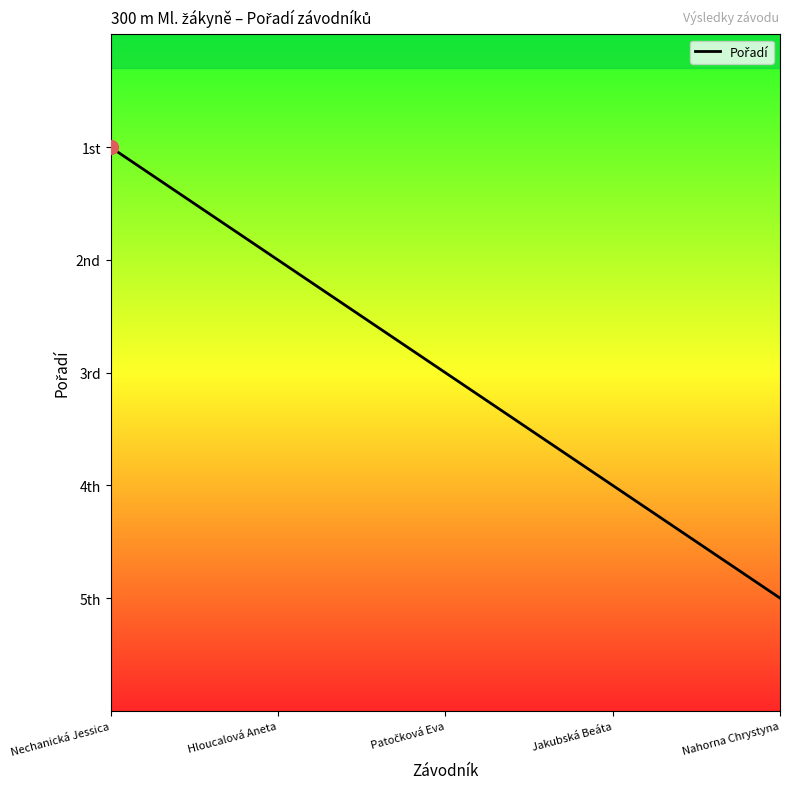

What is the maximum value shown in the chart?

5